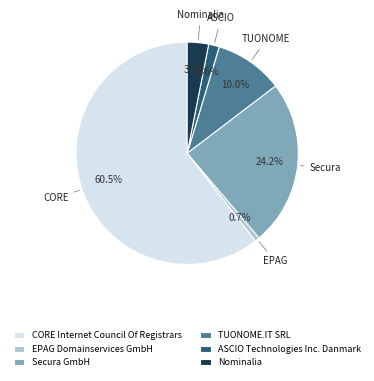

What is the largest slice in the pie chart?

CORE Internet Council Of Registrars